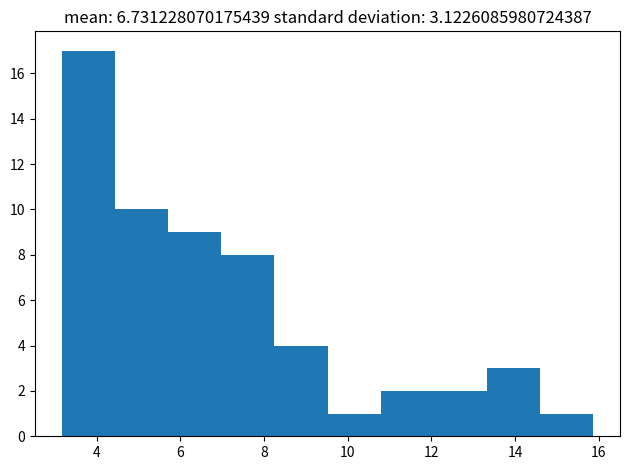

Reading left to right, list every bar in this chart as the range it spans on the x-axis followed by its height. Neither the bar edges nor the heights are printed on the chart, so give them approximately, as read against the axes.

3.2 to 4.4: 17
4.4 to 5.8: 10
5.8 to 7.0: 9
7.0 to 8.2: 8
8.2 to 9.6: 4
9.6 to 10.8: 1
10.8 to 12.0: 2
12.0 to 13.4: 2
13.4 to 14.6: 3
14.6 to 15.8: 1